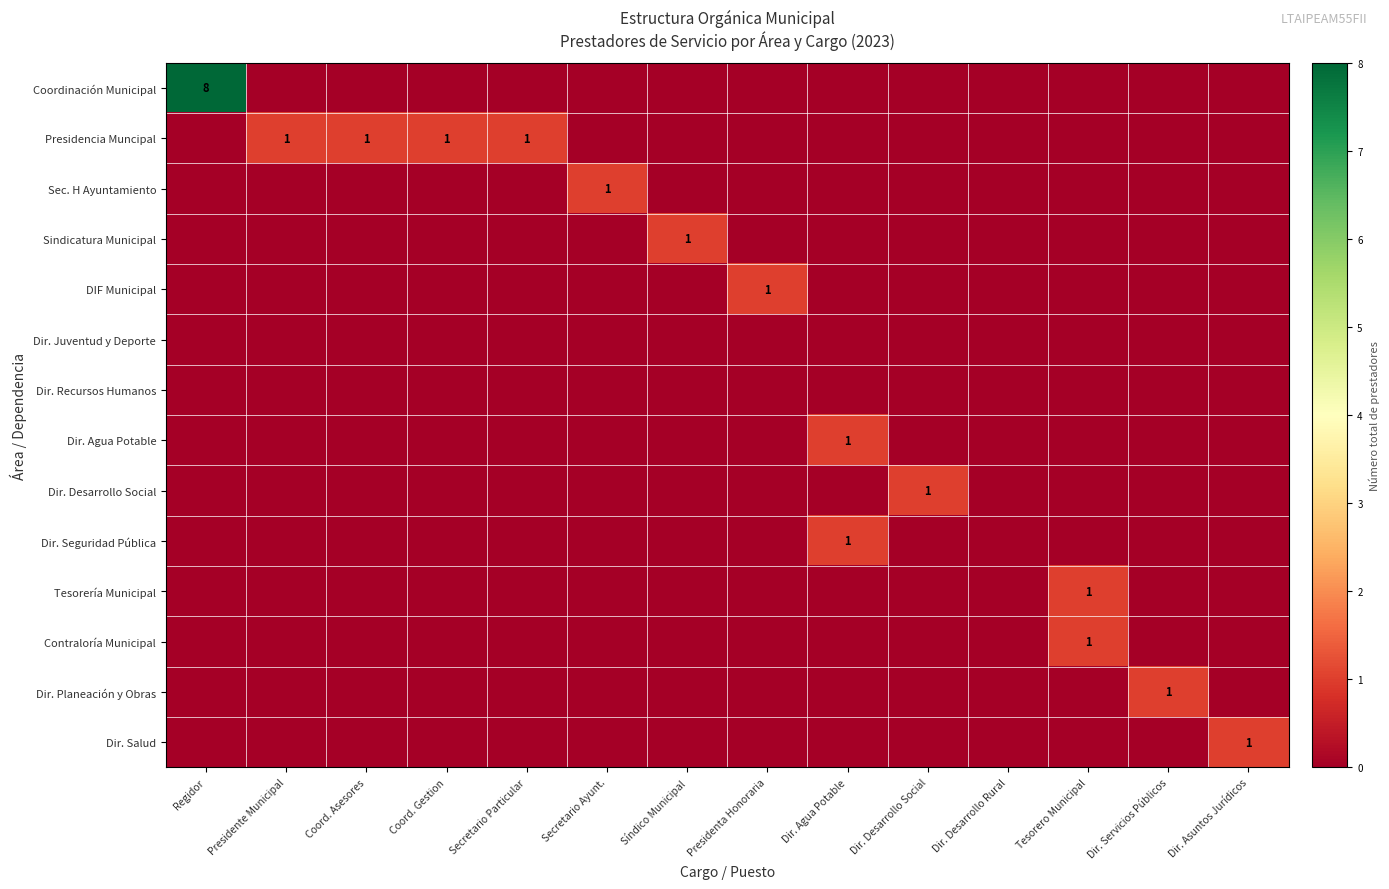

The Dir. Planeación y Obras series shows 0 at Coord. Asesores. True or false?

True